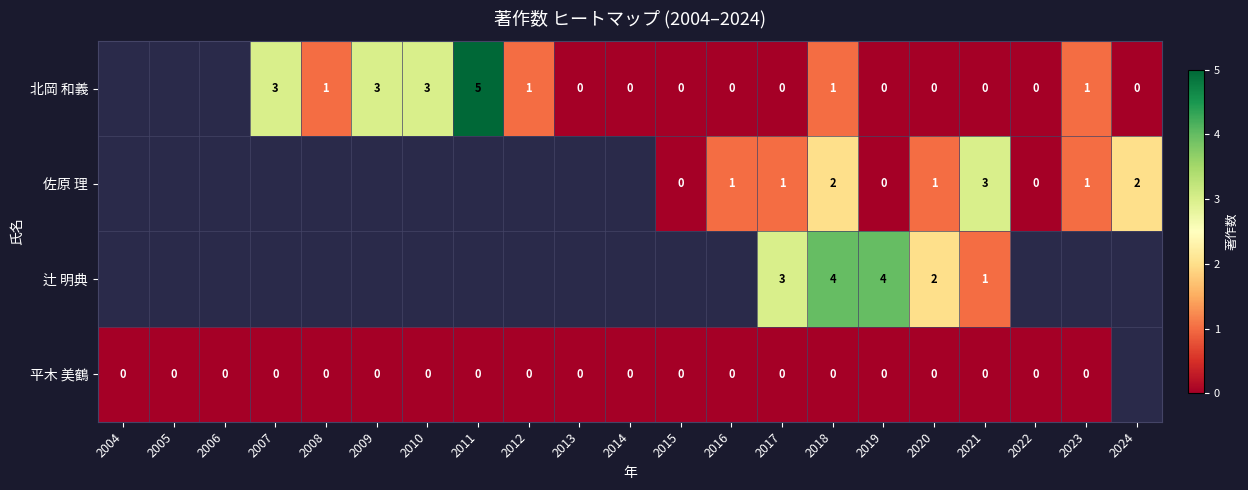

What is the spread (max minus min) of values at 2017?

3